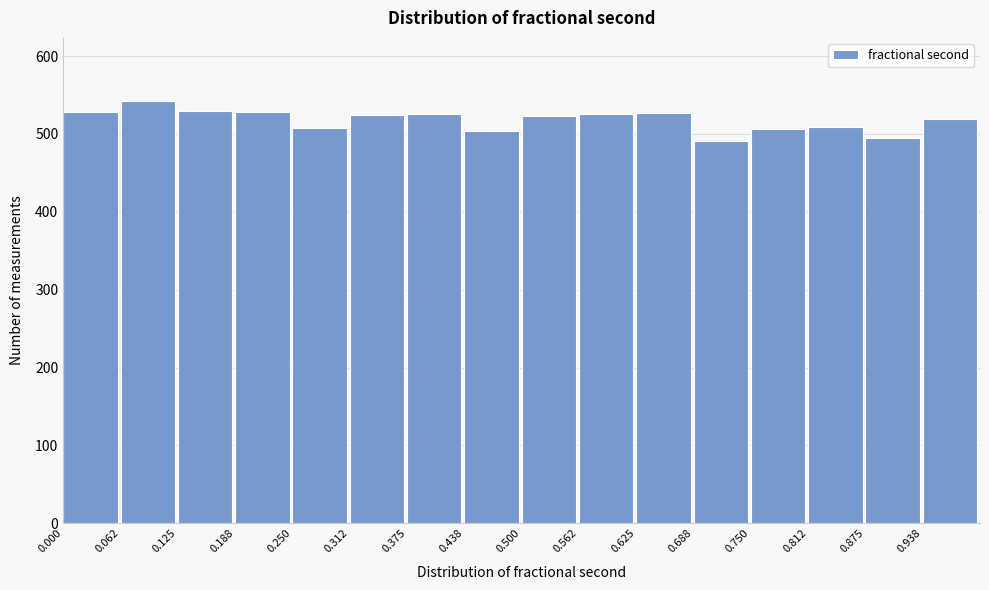

What is the height of the bar covering 0.19 to 0.25 on the x-axis? Neither the bar edges nor the heights are printed on the chart, so give them approximately, as read against the axes.

530